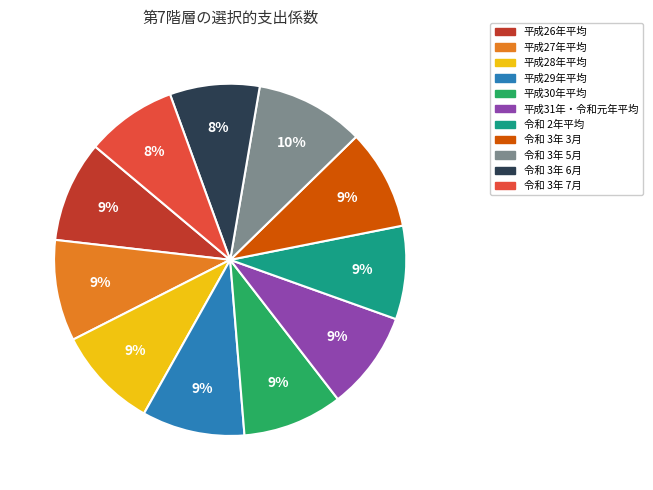

Does 令和 3年 6月 account for over 50% of the chart?

No